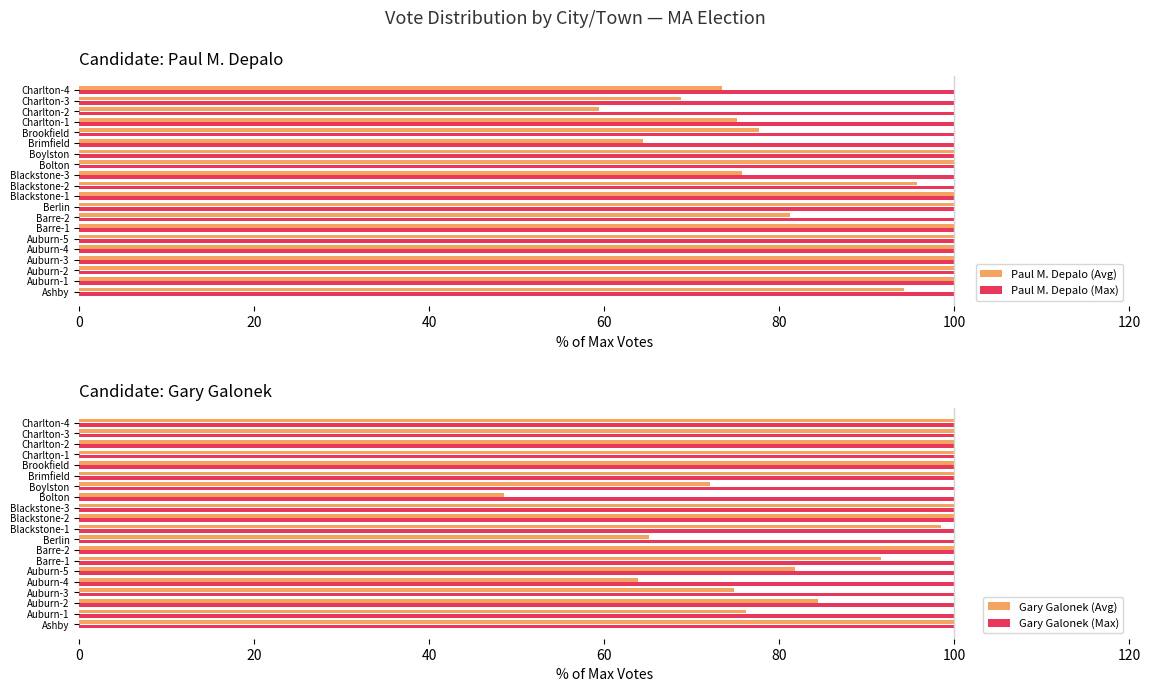

What is the highest value of the Paul M. Depalo (Max) series?

100.0